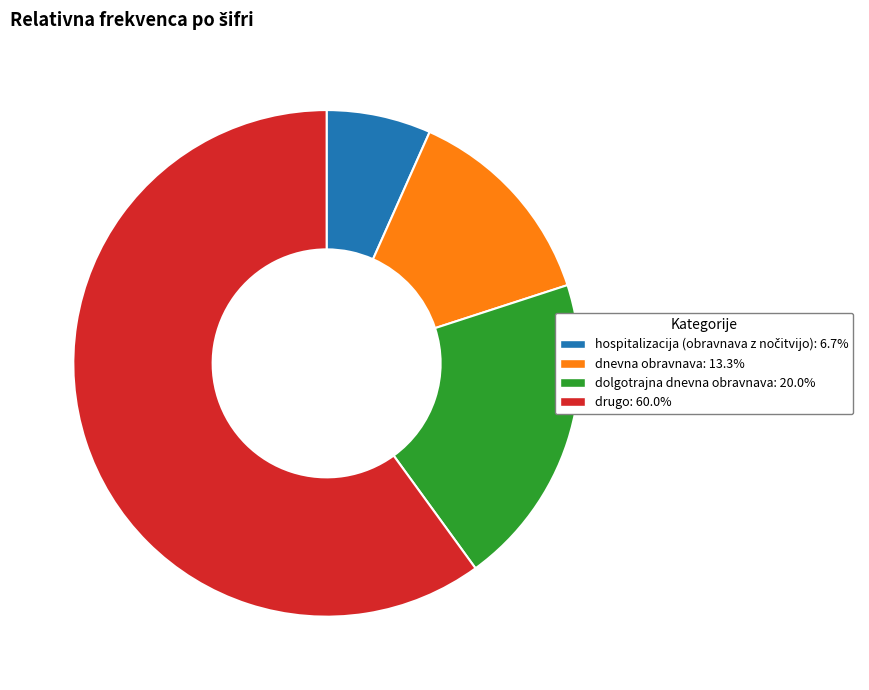

Is there any slice that represents more than half of the pie?

Yes